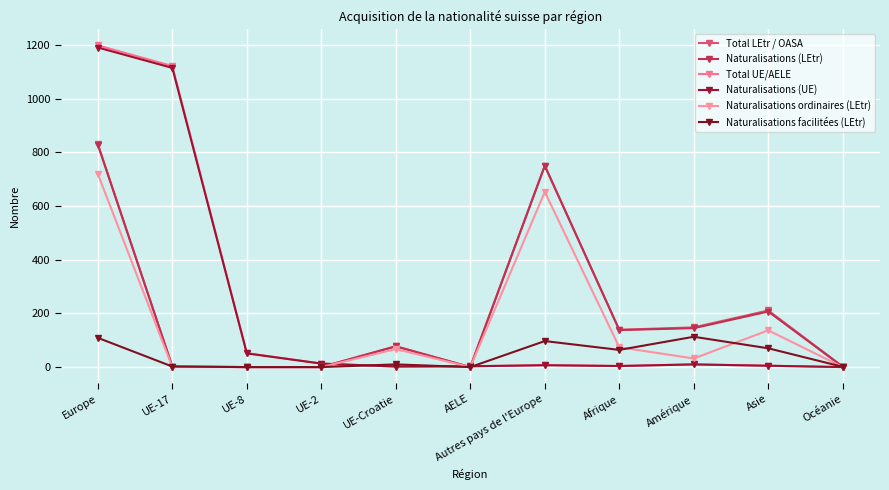

What is the average value of the Naturalisations ordinaires (LEtr) series?

153